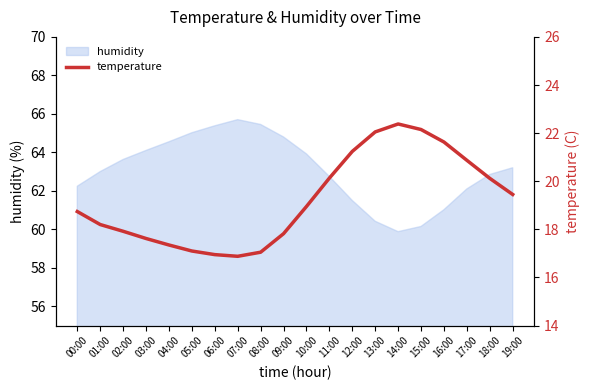

At which label does the data first exceed 18?

00:00